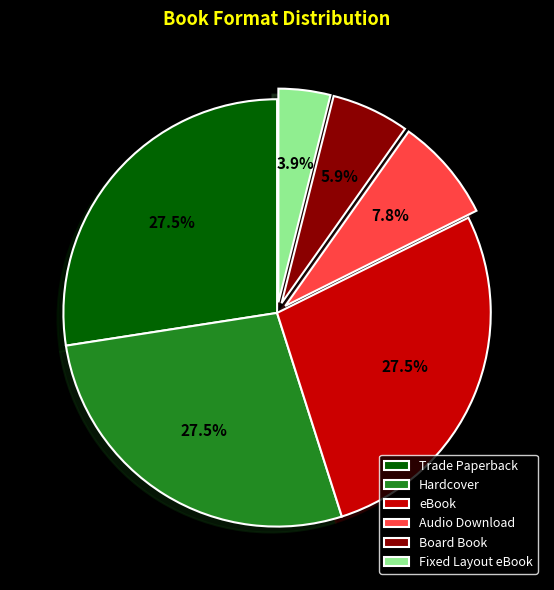

To the nearest percent, what percentage of the pie is Audio Download?

8%